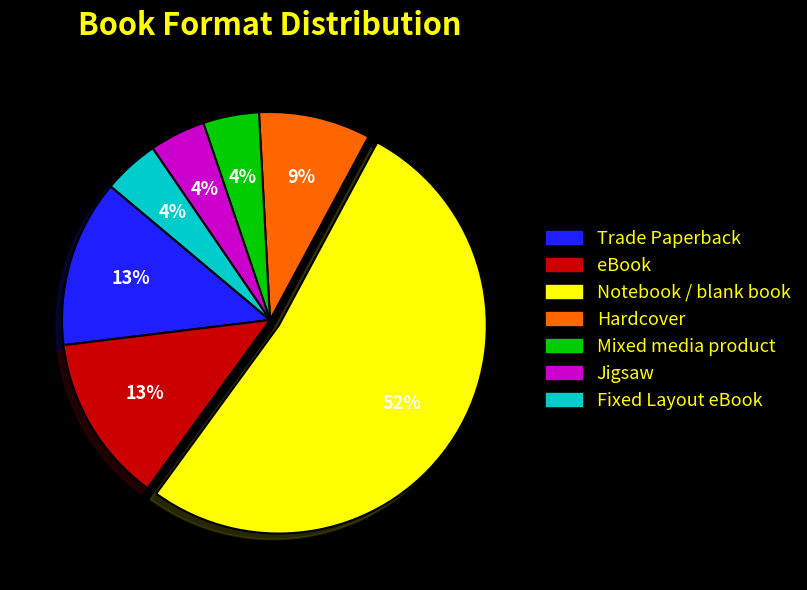

Is there any slice that represents more than half of the pie?

Yes